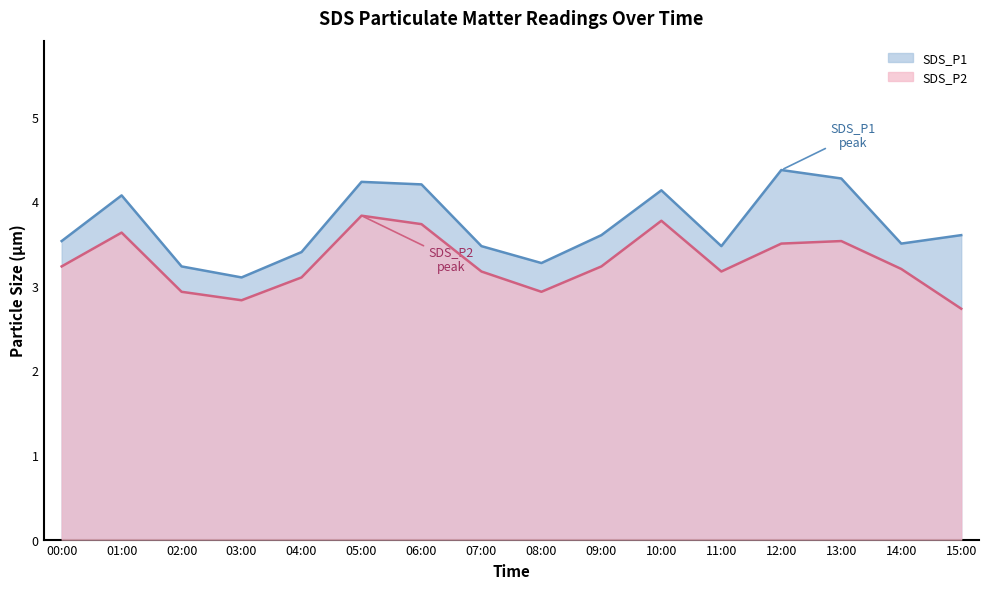

What is the value of the SDS_P1 point at the 16th from the left?

3.6